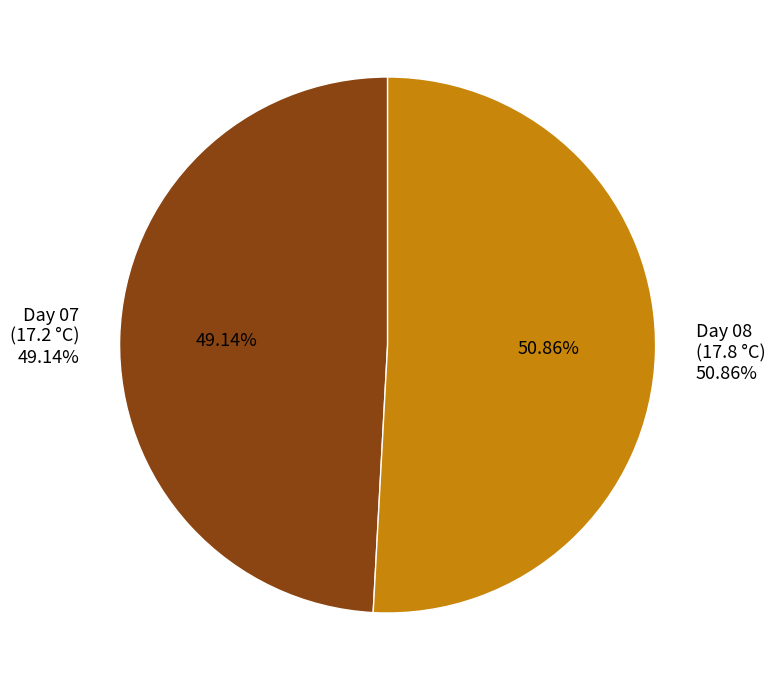

What is the ratio of the value at 07 to the value at 08?

1.0